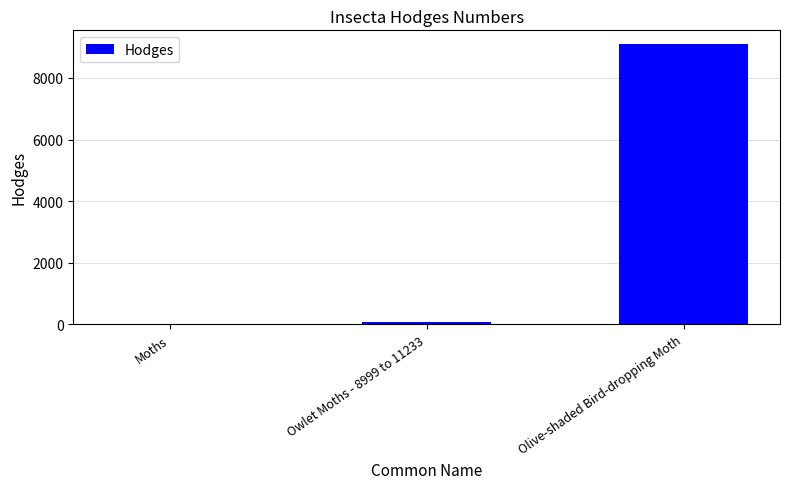

What is the value of the 2nd bar from the left?

93.5